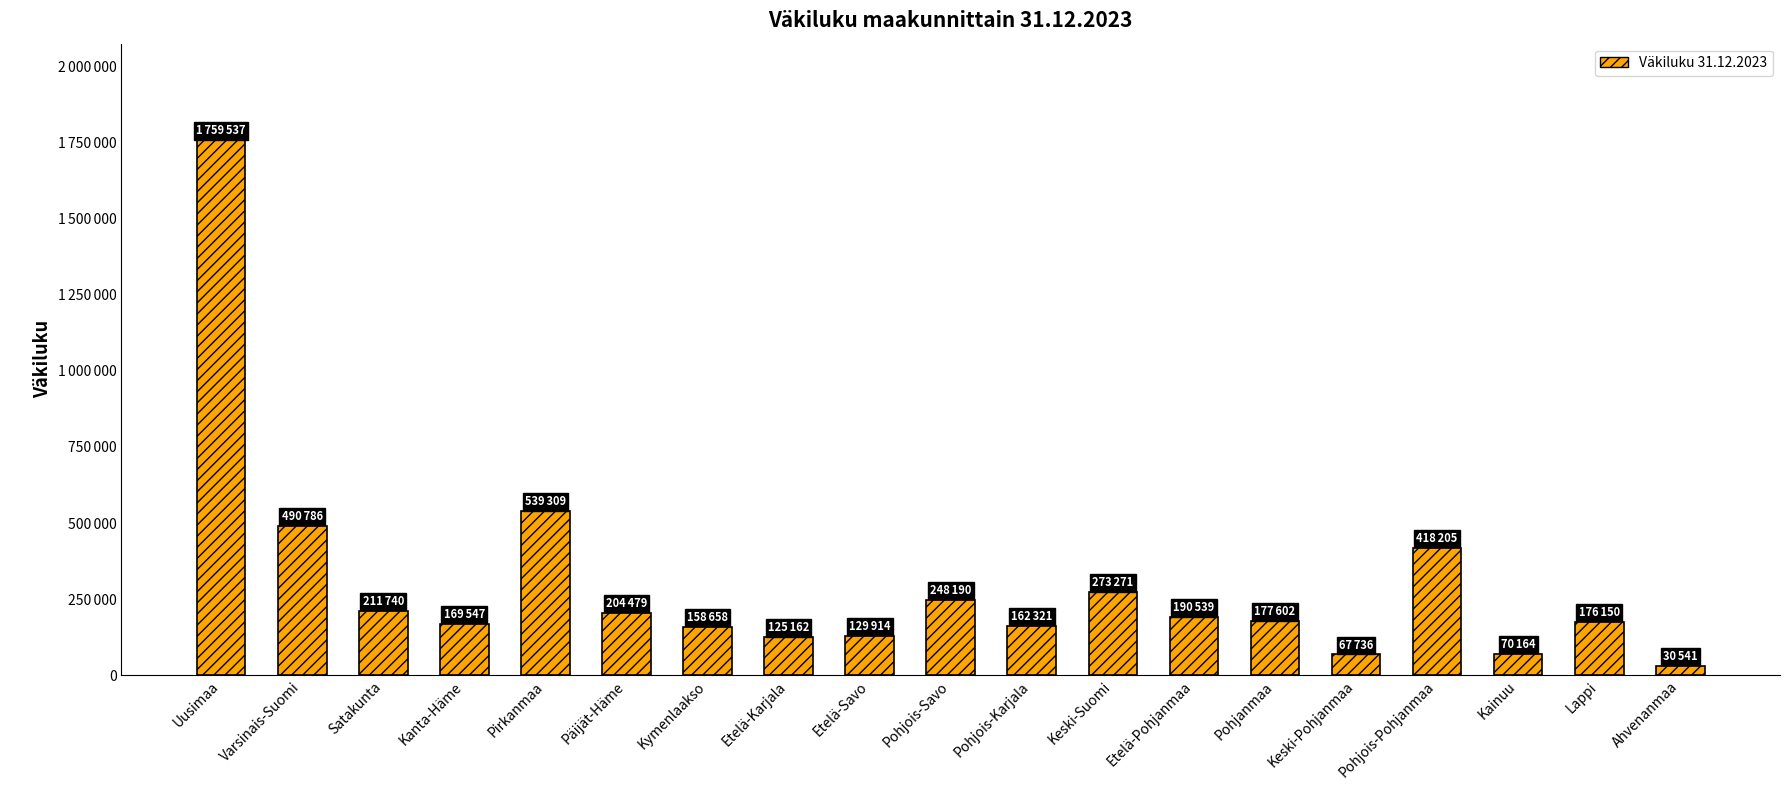

Are the bars horizontal?

No